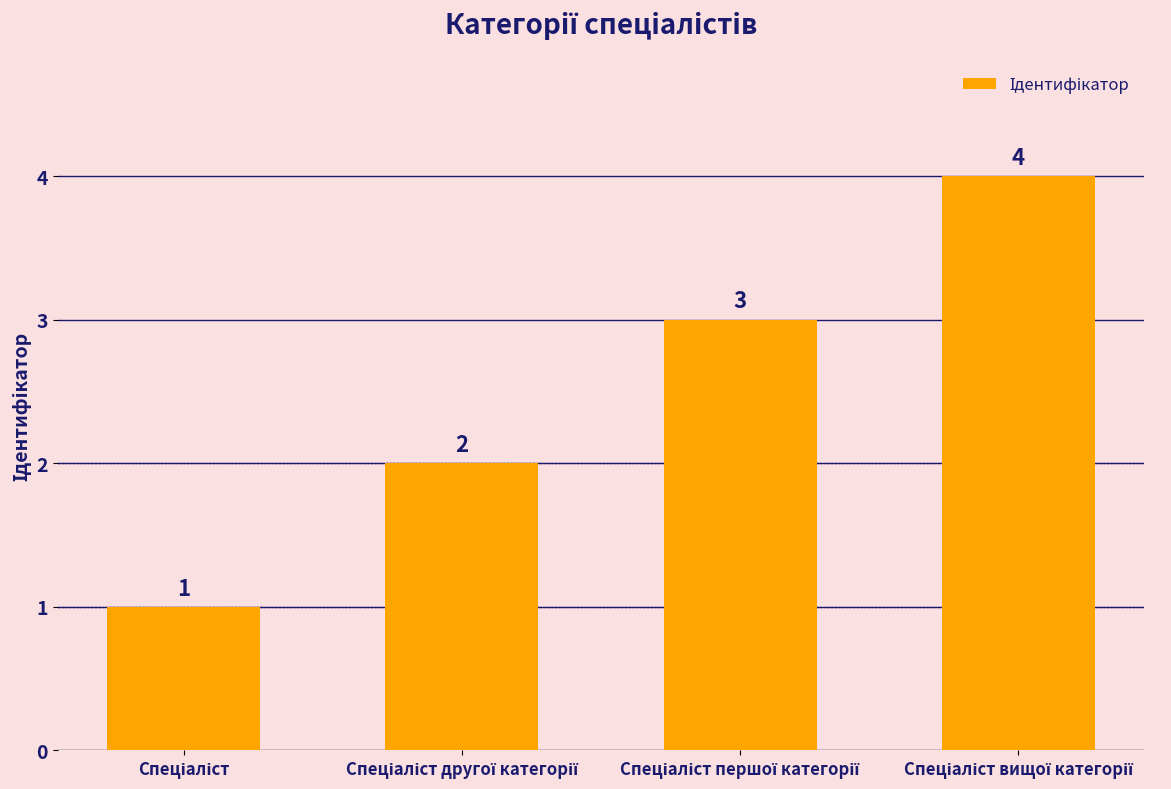

What is the minimum value shown in the chart?

1